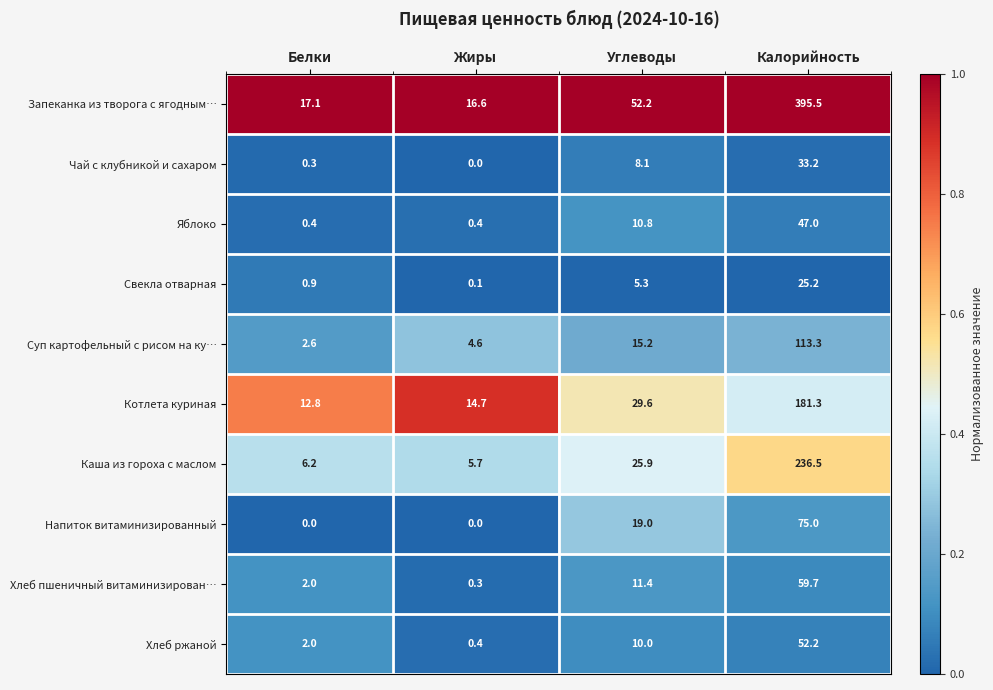

The value of Суп картофельный с рисом на ку… at Углеводы is 15.2. True or false?

True